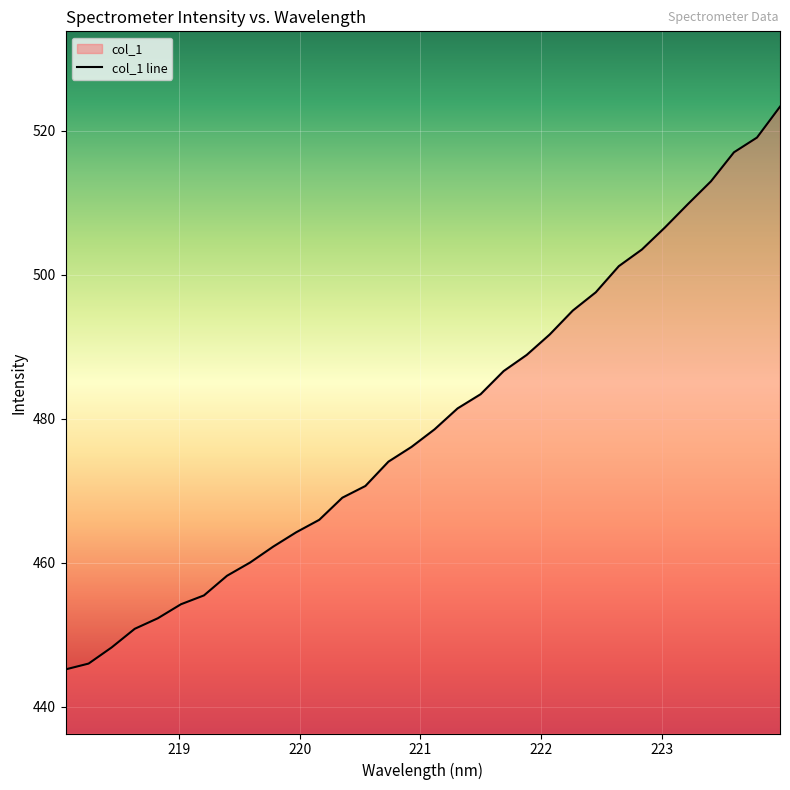

What is the difference between the maximum and minimum values?

78.2